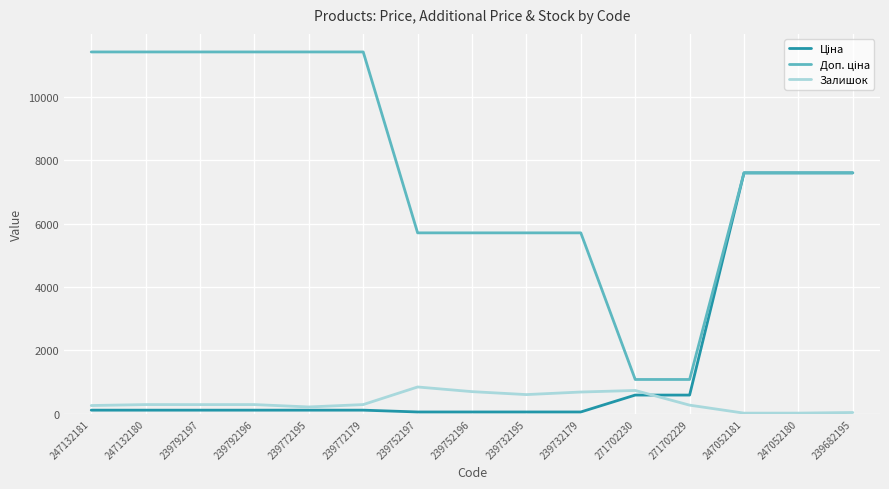

What is the greatest value displayed?

11410.0